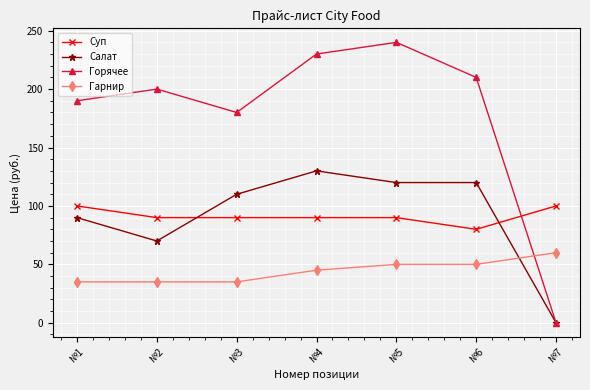

Between №5 and №7, which series saw the biggest shift?

Горячее